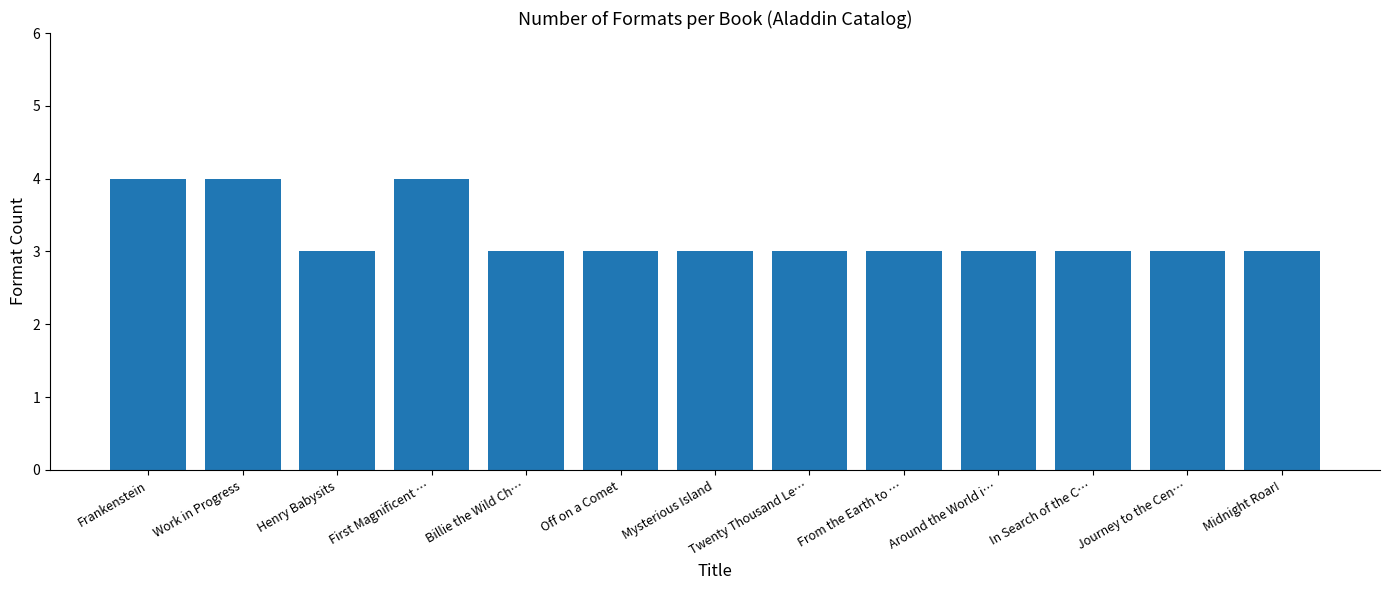

The value at Frankenstein is 6. True or false?

False